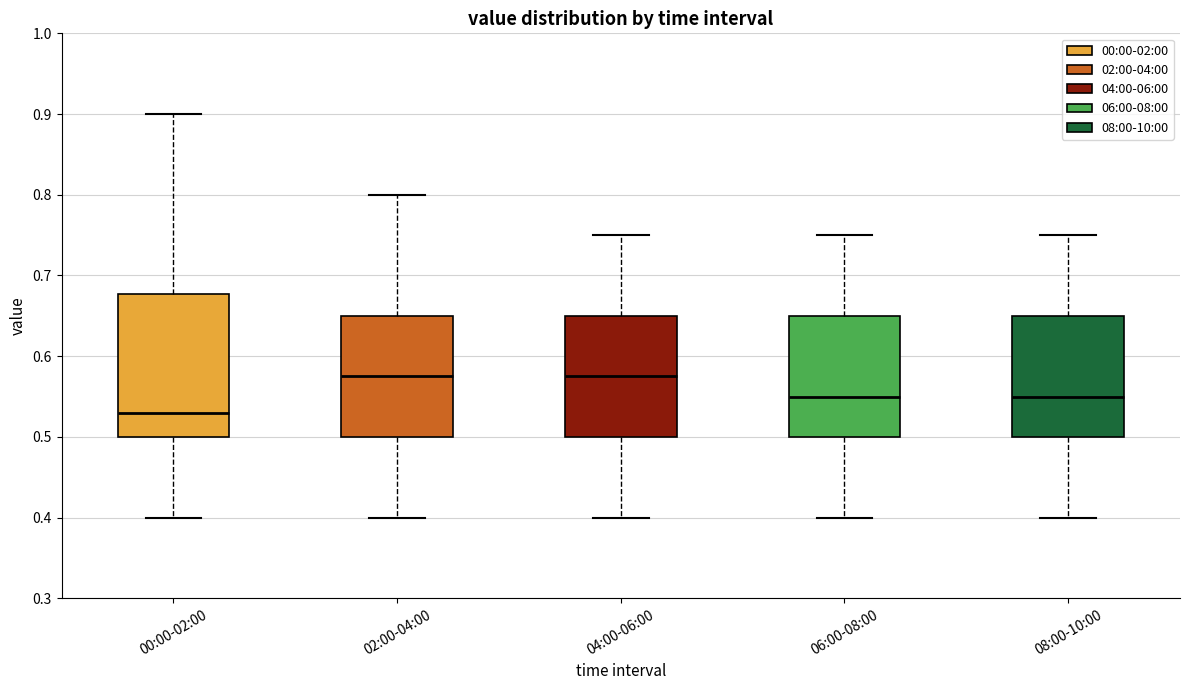

Reading left to right, read every box against the y-axis: the position of its median line, the range the box covers, and the ends of its whiskers. The values are not printed on the chart, so give them approximately, as read against the axis.

00:00-02:00: median 0.53, box 0.50 to 0.68, whiskers 0.40 to 0.90
02:00-04:00: median 0.58, box 0.50 to 0.65, whiskers 0.40 to 0.80
04:00-06:00: median 0.58, box 0.50 to 0.65, whiskers 0.40 to 0.75
06:00-08:00: median 0.55, box 0.50 to 0.65, whiskers 0.40 to 0.75
08:00-10:00: median 0.55, box 0.50 to 0.65, whiskers 0.40 to 0.75